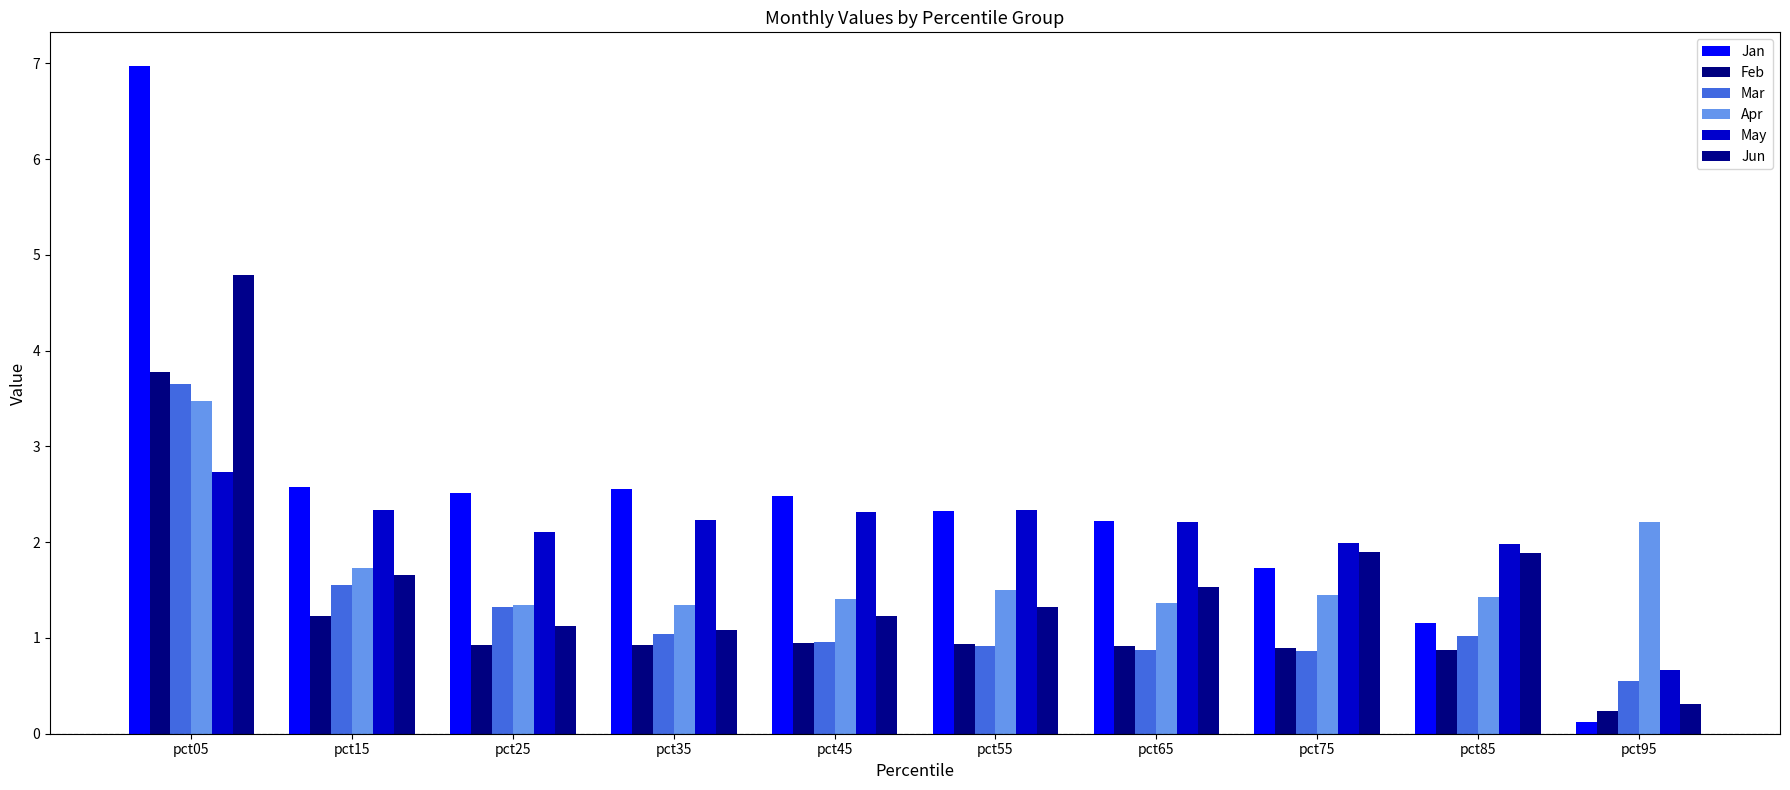

Which has a higher value, pct95 or pct35?

pct35